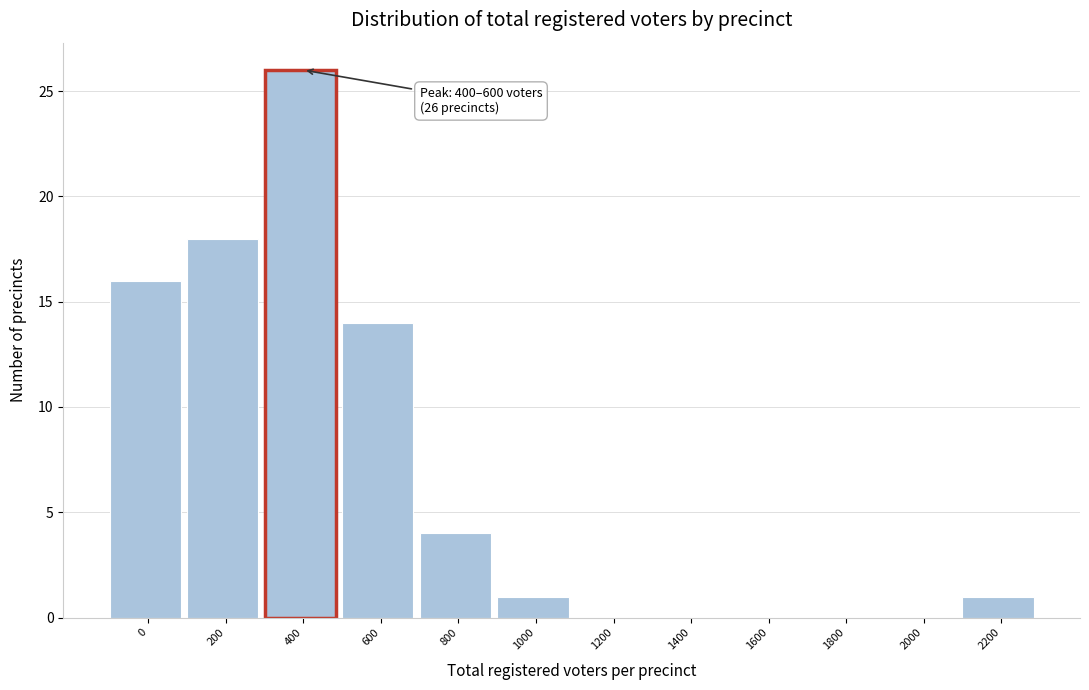

Reading left to right, what are all the values shown in this chart?

0=16	200=18	400=26	600=14	800=4	1000=1	1200=0	1400=0	1600=0	1800=0	2000=0	2200=1